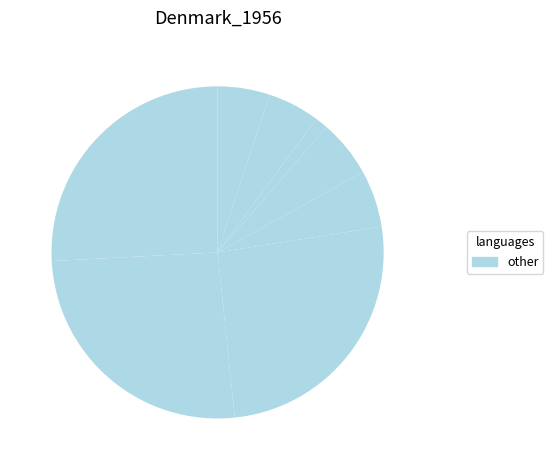

Count the number of slices in the pie.

8